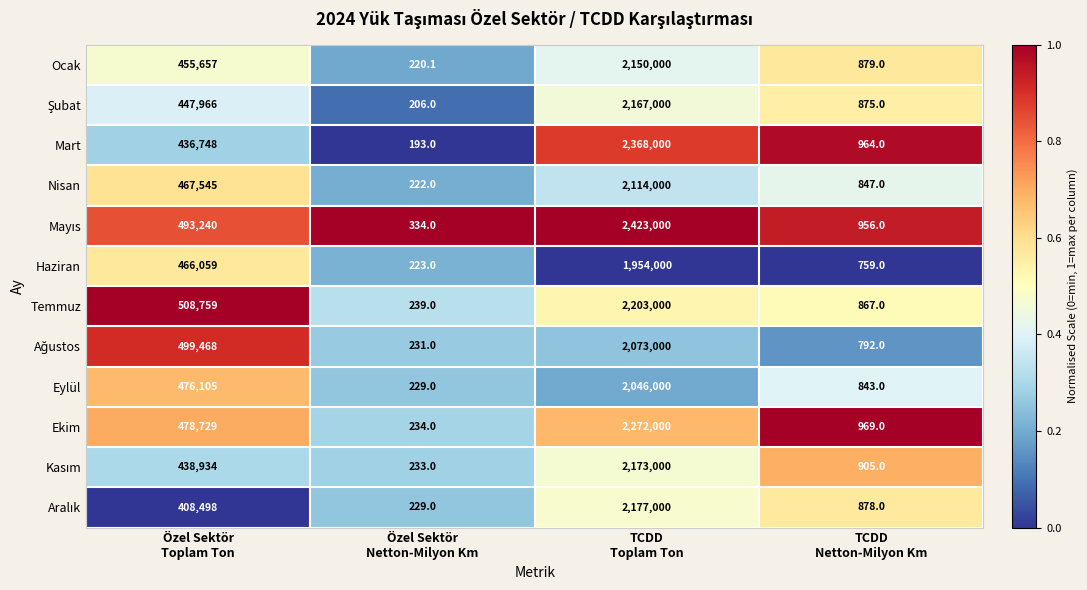

Which series changed the most between Özel Sektör
Netton-Milyon Km and TCDD
Netton-Milyon Km?

Mart